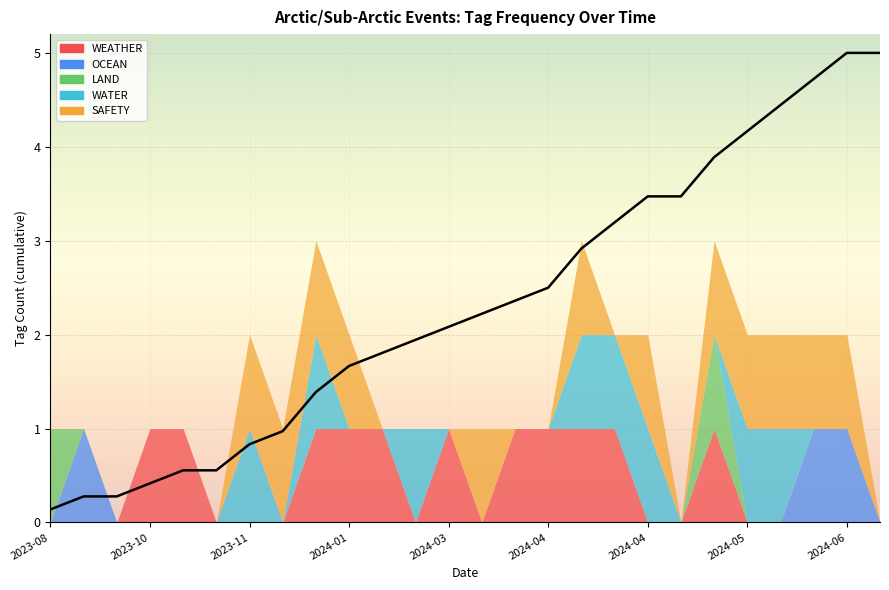

Where does the data first go above 2?

2024-03